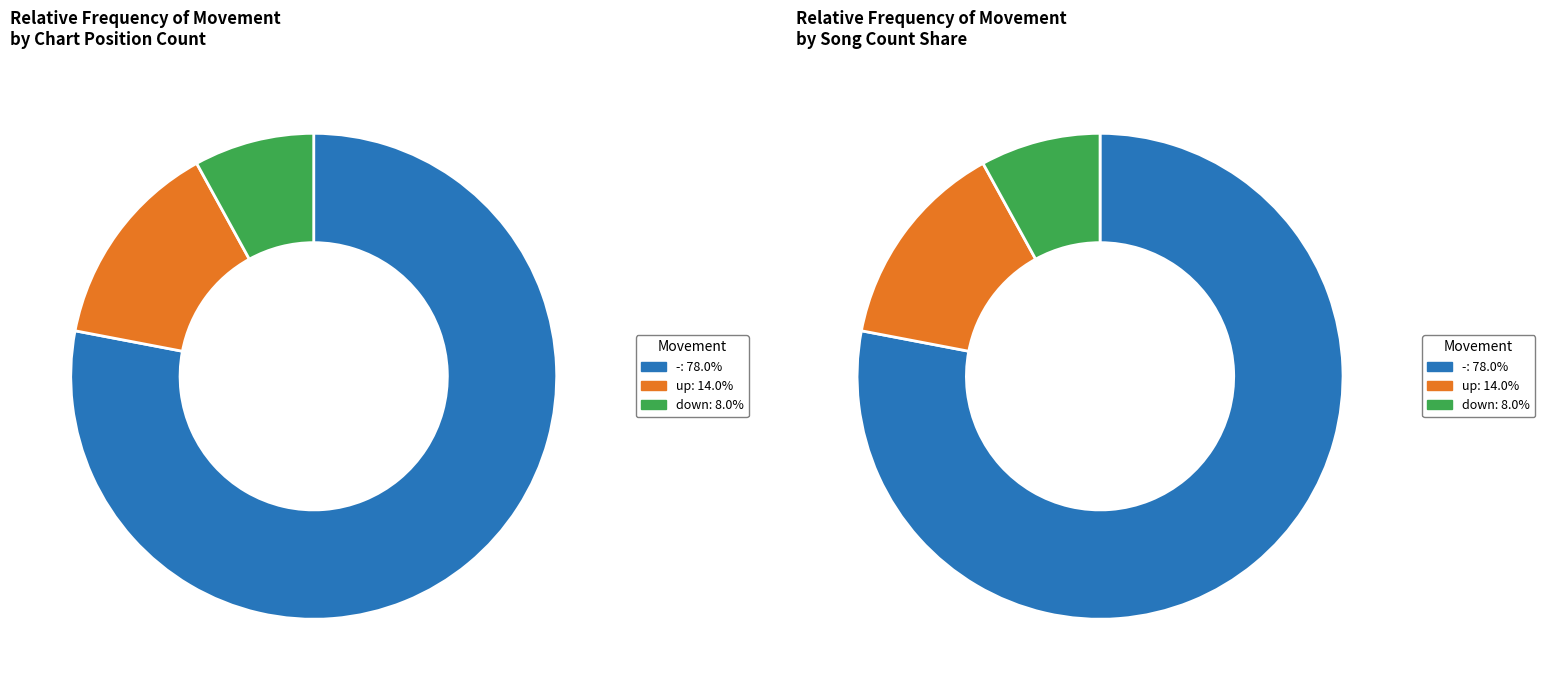

Count the number of slices in the pie.

3